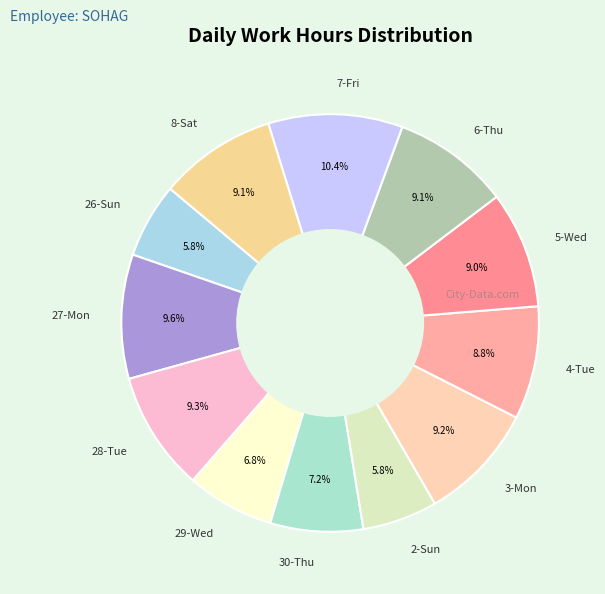

Combined, do 2-Sun and 28-Tue account for over 50%?

No